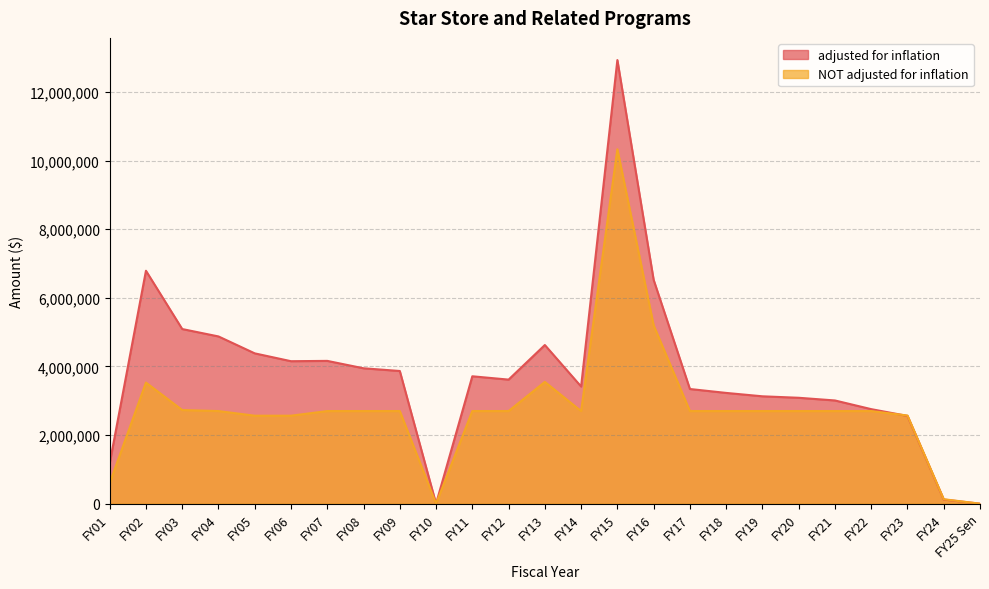

Where is the first local minimum for adjusted for inflation?

FY06